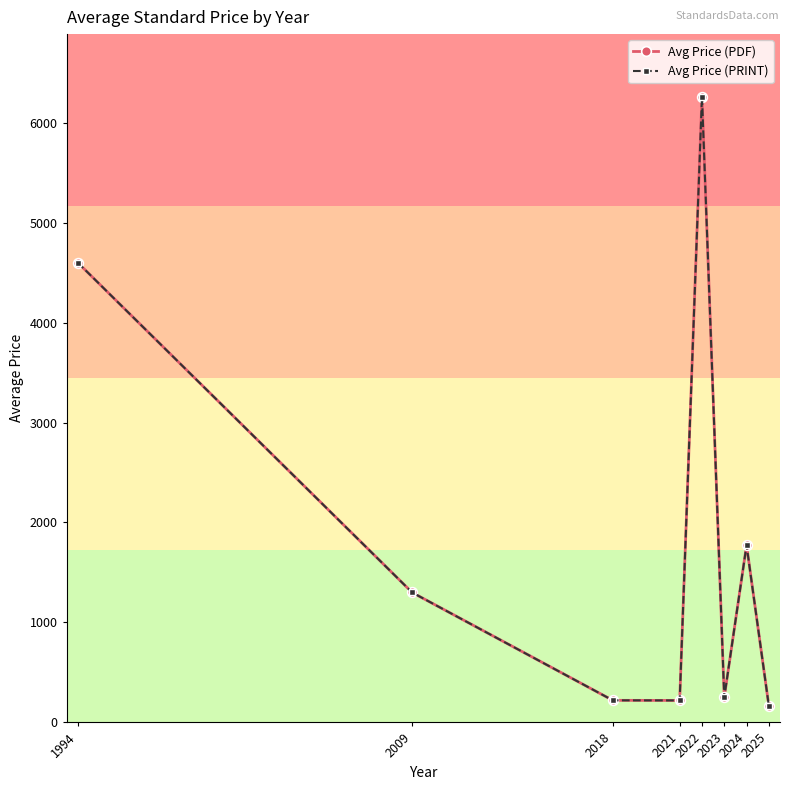

True or false: Avg Price (PRINT) and Avg Price (PDF) cross at least once.

False